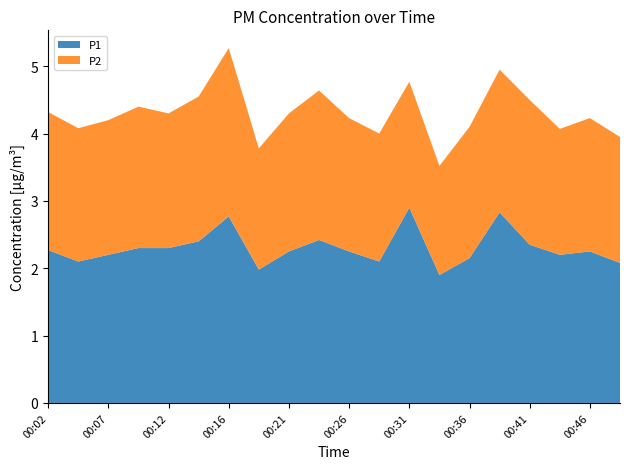

Reading left to right, transcribe all the data shown in this chart.

P1: 2.3	2.1	2.2	2.3	2.3	2.4	2.8	2.0	2.2	2.4	2.2	2.1	2.9	1.9	2.1	2.8	2.4	2.2	2.2	2.1
P2: 2.0	2.0	2.0	2.1	2.0	2.1	2.5	1.8	2.0	2.2	2.0	1.9	1.9	1.6	1.9	2.1	2.1	1.9	2.0	1.9